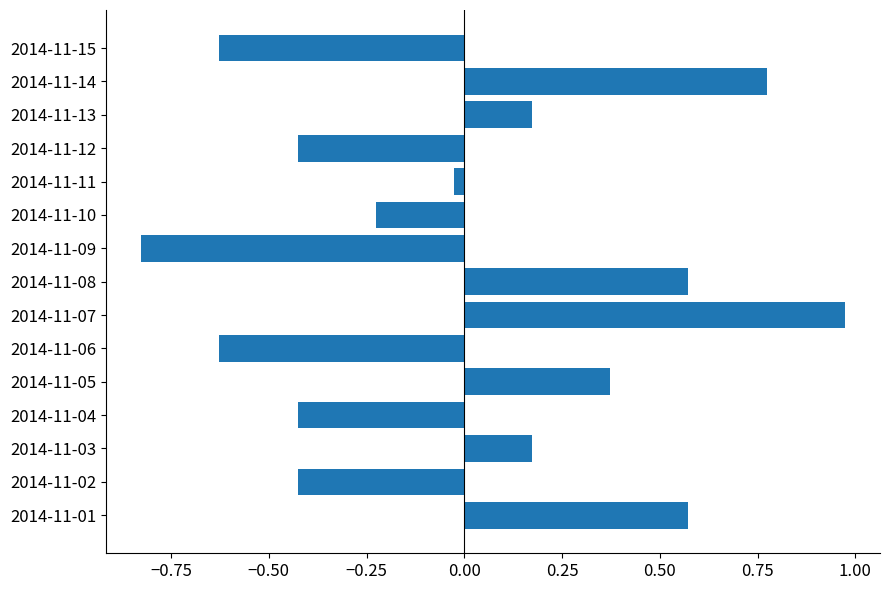

Where is the data nearest to the value 0?

2014-11-11